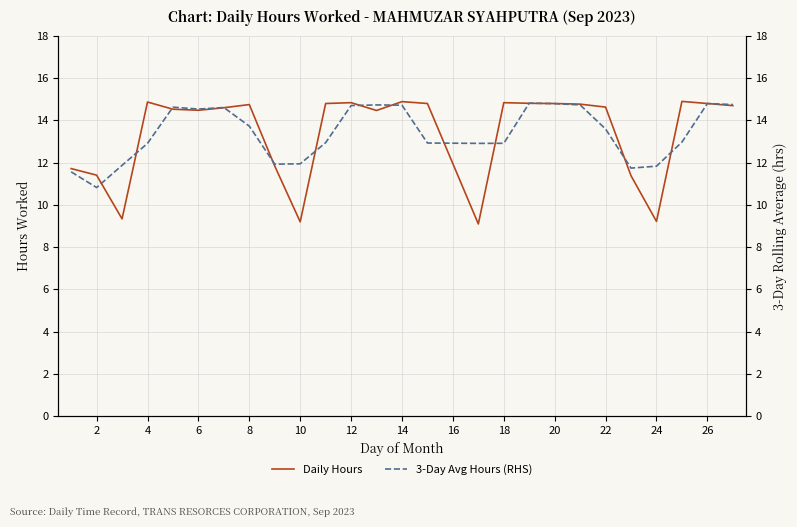

What is the highest value of the Daily Hours series?

14.9